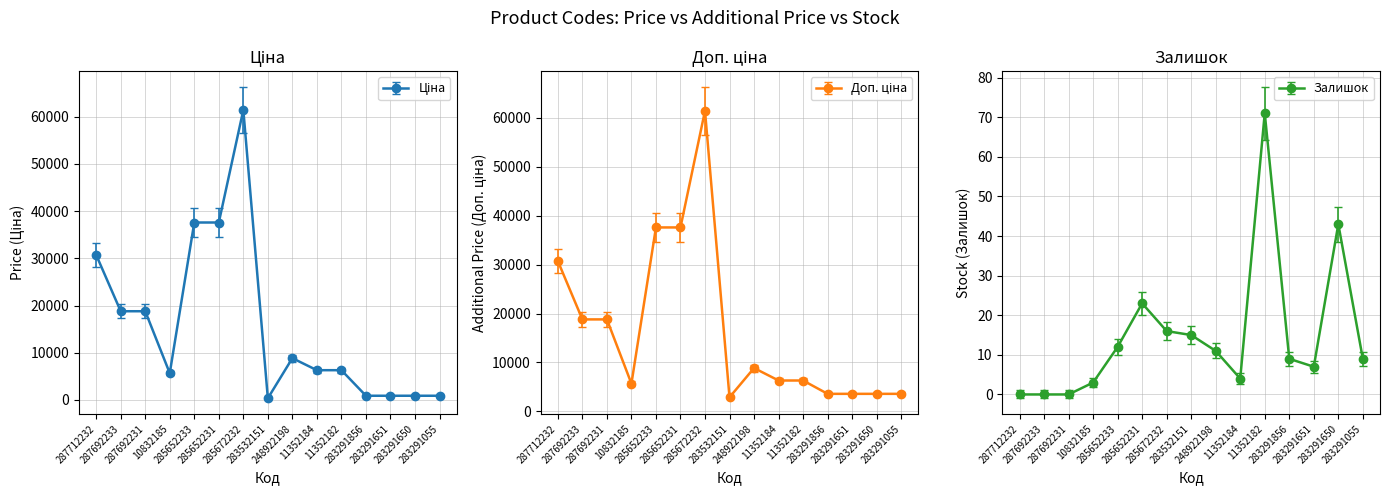

True or false: Залишок and Ціна intersect in this chart.

False